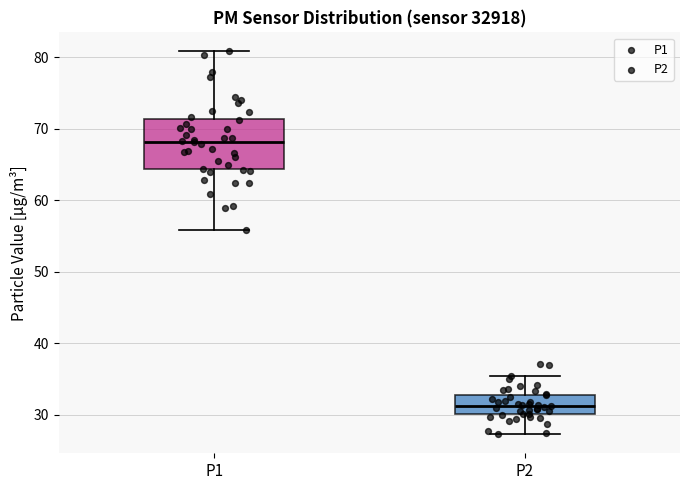

Reading left to right, transcribe this box plot: for each box, give where its median line is, the range the box spans, and where its two whiskers end, as read against the y-axis. The values are not printed on the chart, so give them approximately, as read against the axis.

P1: median 68, box 64 to 71, whiskers 56 to 81
P2: median 31, box 30 to 33, whiskers 27 to 35